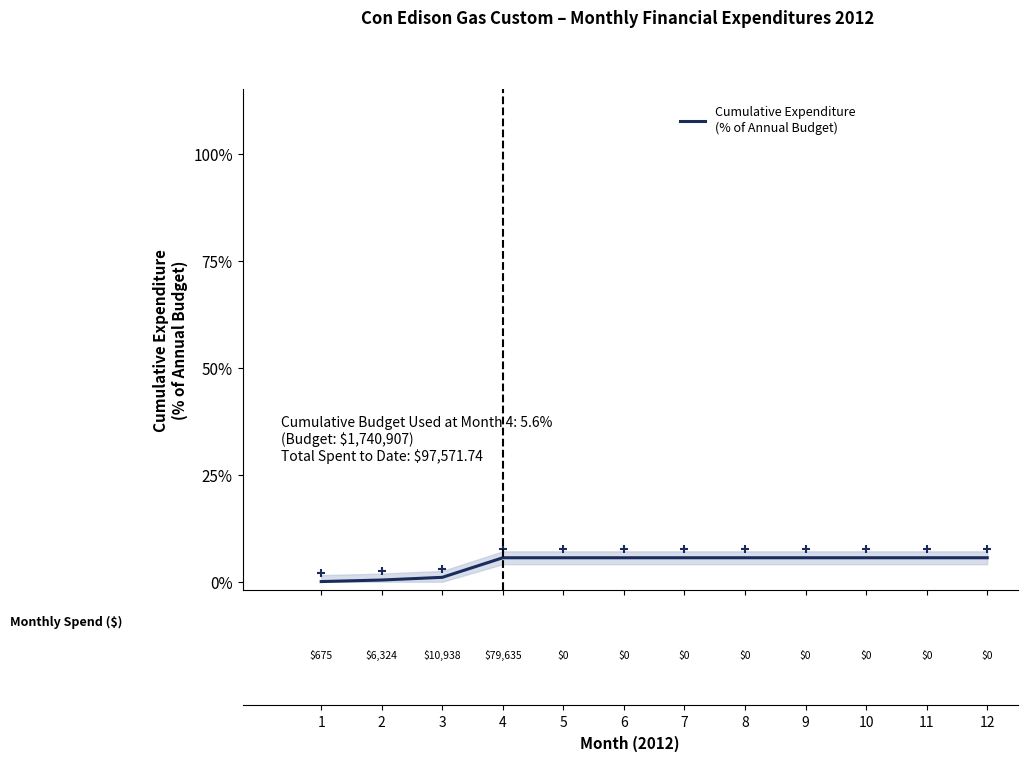

Which category has the lowest value across all series?

1